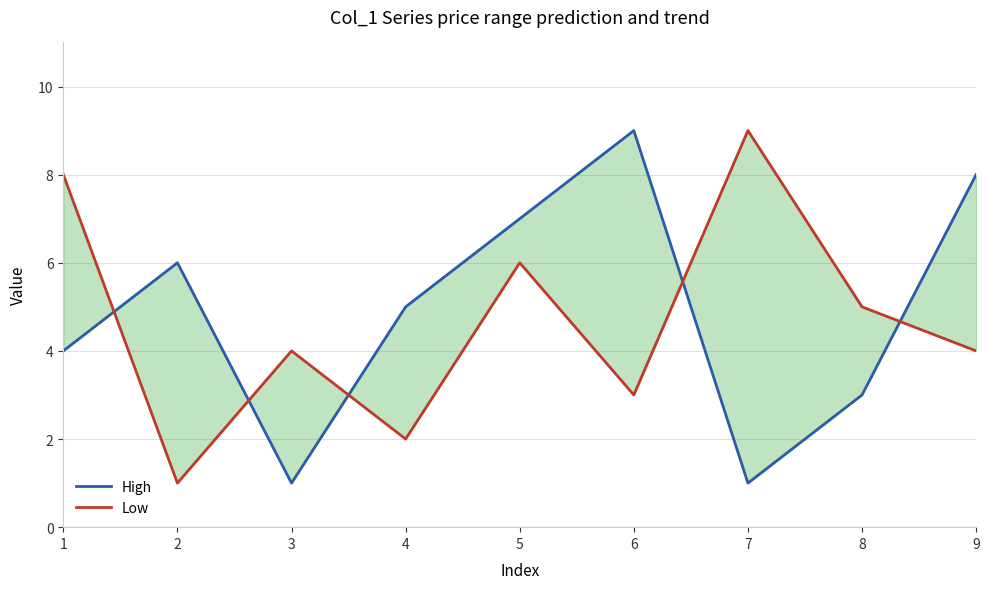

True or false: High has a value of 8 at 9.

True